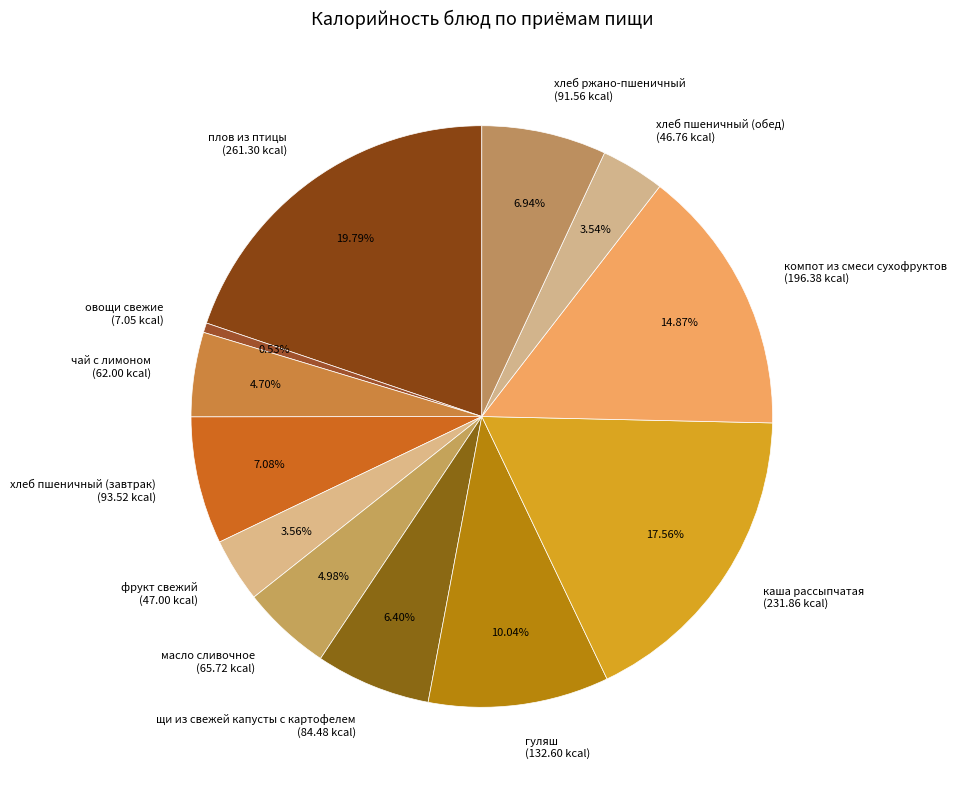

To the nearest percent, what is the difference between the каша рассыпчатая and хлеб пшеничный (завтрак) slice percentages?

10%